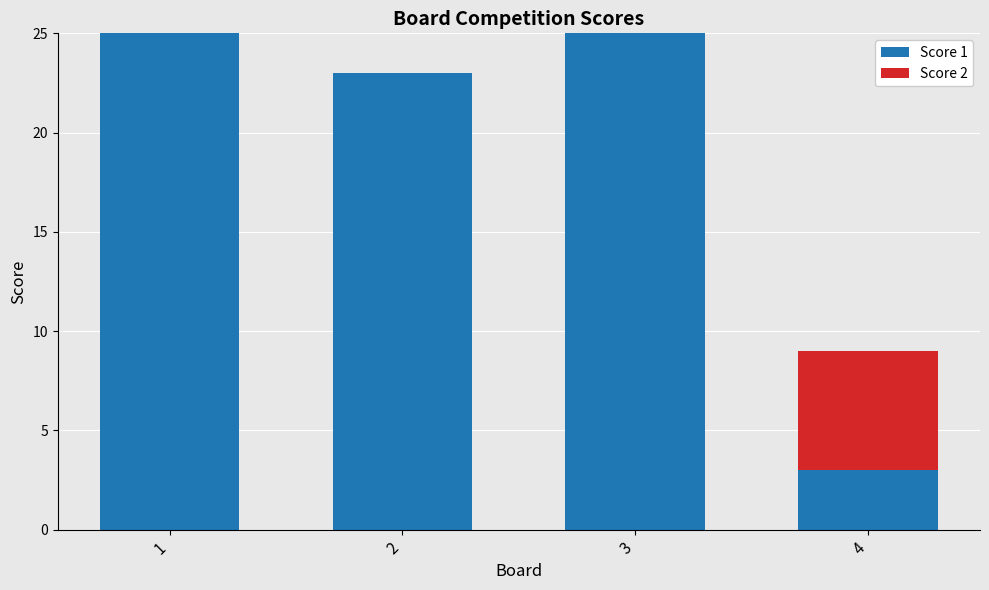

What is the total value across all series at 1?

25